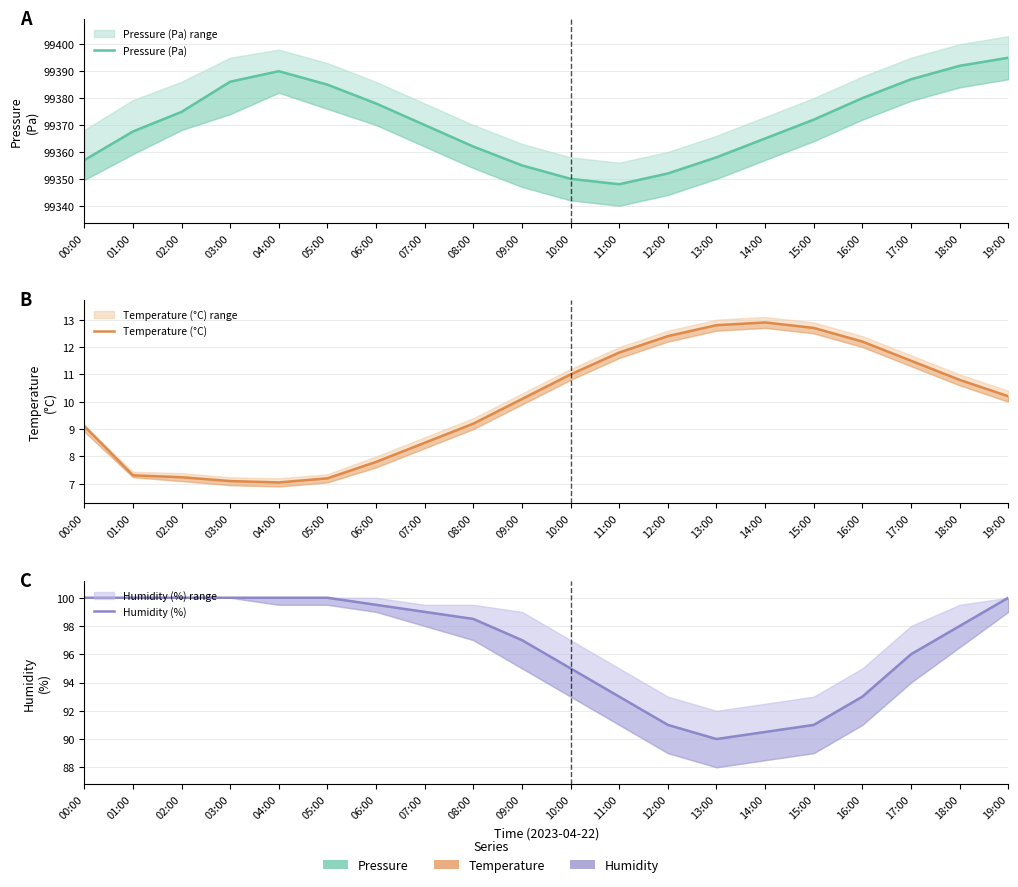

Is it true that Humidity (%) equals 68.0 at 07:00?

False